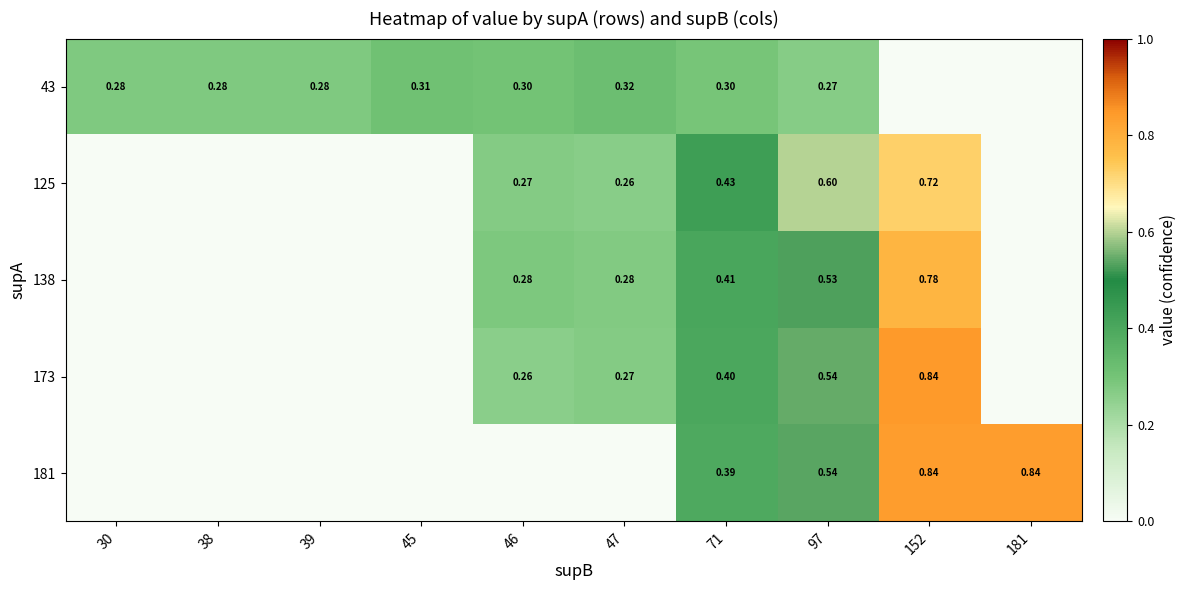

At 45, list the series in order from smallest to largest.

125, 138, 173, 181, 43